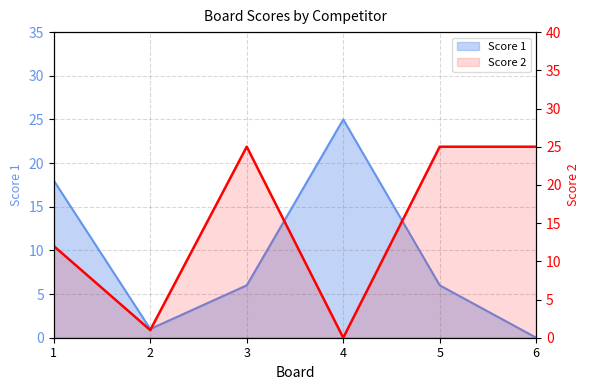

The Score 1 series shows 25 at 4. True or false?

True